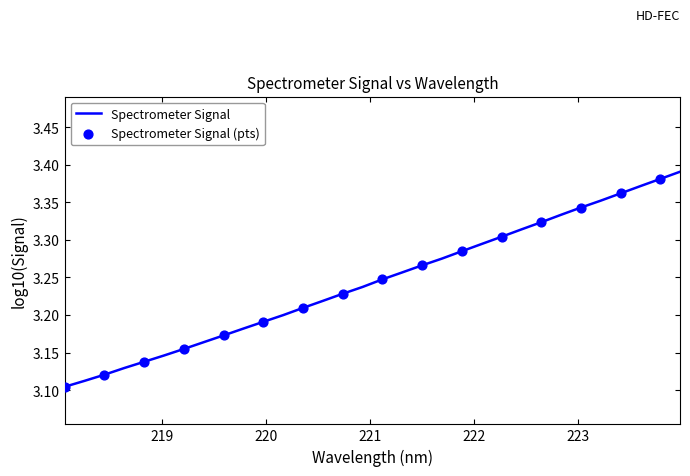

What is the difference between the maximum and minimum values?

0.3